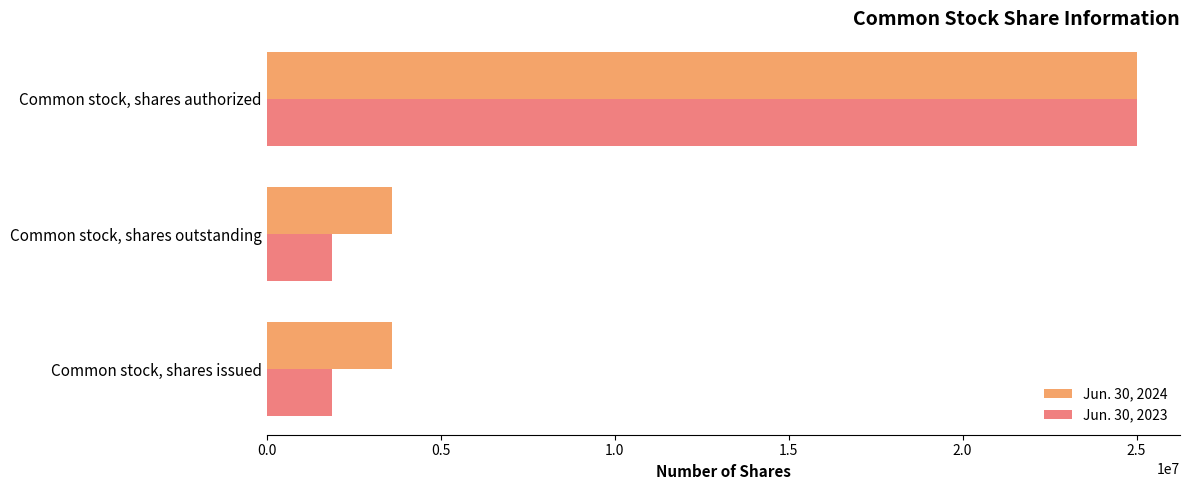

Rank the series by their average value, from lowest to highest.

Jun. 30, 2023, Jun. 30, 2024